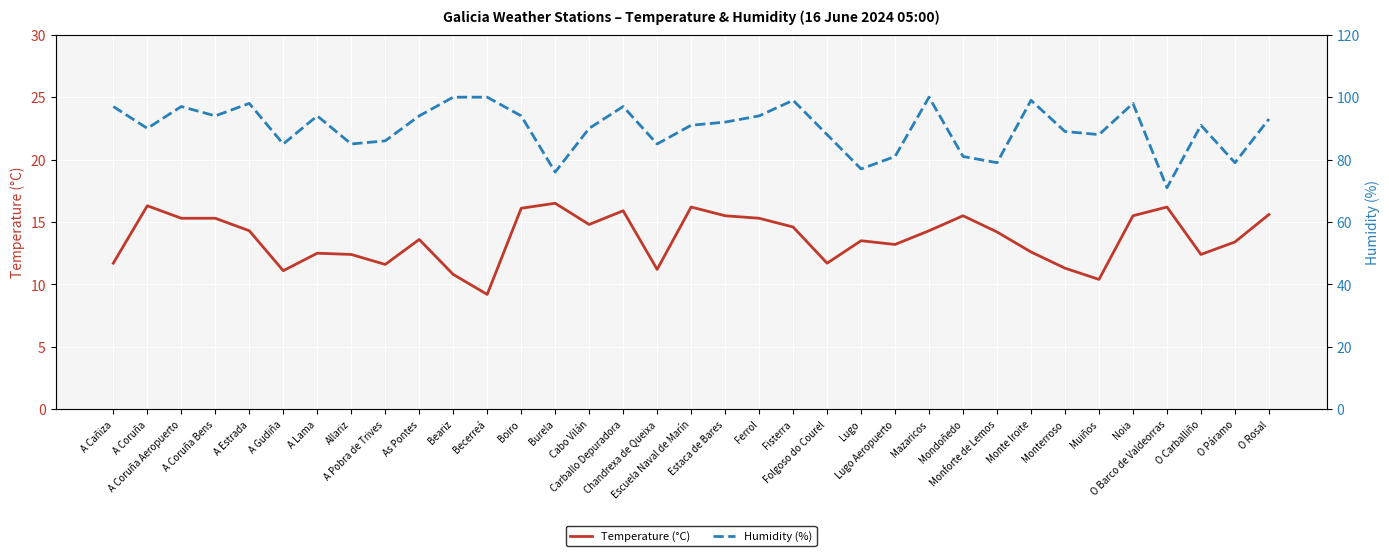

Reading left to right, what are all the values shown in this chart?

Temperature (°C): A Cañiza=11.7	A Coruña=16.3	A Coruña Aeropuerto=15.3	A Coruña Bens=15.3	A Estrada=14.3	A Gudiña=11.1	A Lama=12.5	Allariz=12.4	A Pobra de Trives=11.6	As Pontes=13.6	Beariz=10.8	Becerreá=9.2	Boiro=16.1	Burela=16.5	Cabo Vilán=14.8	Carballo Depuradora=15.9	Chandrexa de Queixa=11.2	Escuela Naval de Marín=16.2	Estaca de Bares=15.5	Ferrol=15.3	Fisterra=14.6	Folgoso do Courel=11.7	Lugo=13.5	Lugo Aeropuerto=13.2	Mazaricos=14.3	Mondoñedo=15.5	Monforte de Lemos=14.2	Monte Iroite=12.6	Monterroso=11.3	Muiños=10.4	Noia=15.5	O Barco de Valdeorras=16.2	O Carballiño=12.4	O Páramo=13.4	O Rosal=15.6
Humidity (%): A Cañiza=97.0	A Coruña=90.0	A Coruña Aeropuerto=97.0	A Coruña Bens=94.0	A Estrada=98.0	A Gudiña=85.0	A Lama=94.0	Allariz=85.0	A Pobra de Trives=86.0	As Pontes=94.0	Beariz=100.0	Becerreá=100.0	Boiro=94.0	Burela=76.0	Cabo Vilán=90.0	Carballo Depuradora=97.0	Chandrexa de Queixa=85.0	Escuela Naval de Marín=91.0	Estaca de Bares=92.0	Ferrol=94.0	Fisterra=99.0	Folgoso do Courel=88.0	Lugo=77.0	Lugo Aeropuerto=81.0	Mazaricos=100.0	Mondoñedo=81.0	Monforte de Lemos=79.0	Monte Iroite=99.0	Monterroso=89.0	Muiños=88.0	Noia=98.0	O Barco de Valdeorras=71.0	O Carballiño=91.0	O Páramo=79.0	O Rosal=93.0